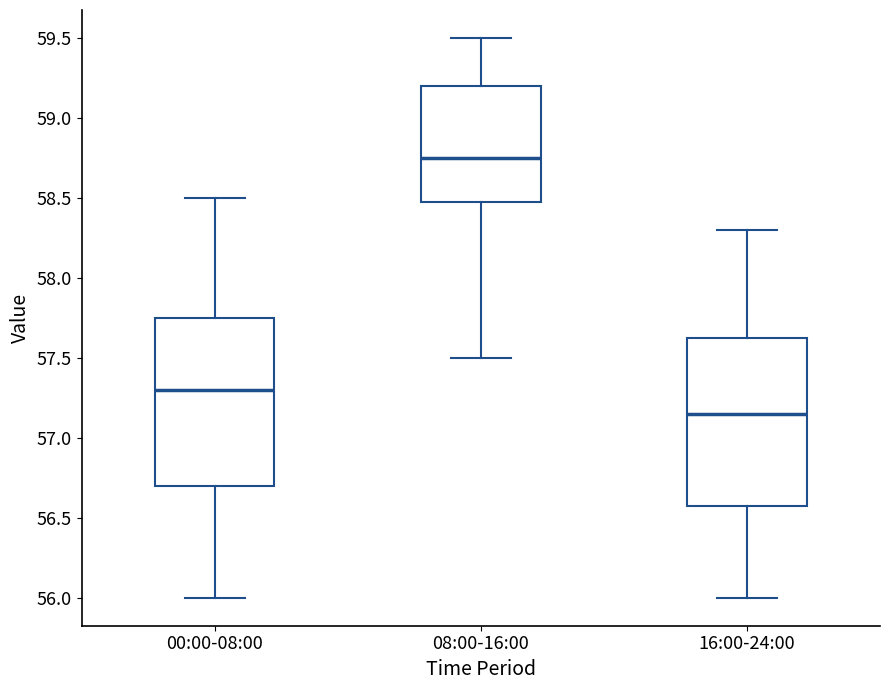

Reading left to right, read every box against the y-axis: the position of its median line, the range the box covers, and the ends of its whiskers. The values are not printed on the chart, so give them approximately, as read against the axis.

00:00-08:00: median 57.30, box 56.70 to 57.75, whiskers 56.00 to 58.50
08:00-16:00: median 58.75, box 58.50 to 59.20, whiskers 57.50 to 59.50
16:00-24:00: median 57.15, box 56.60 to 57.65, whiskers 56.00 to 58.30